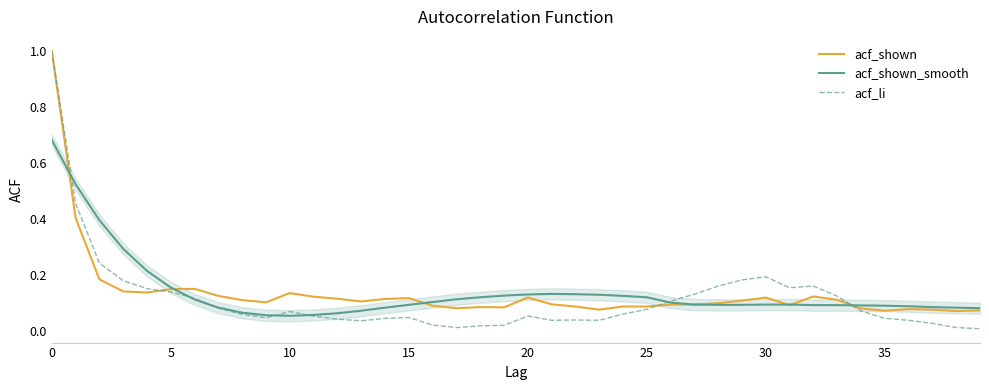

What is the greatest value displayed?

1.0